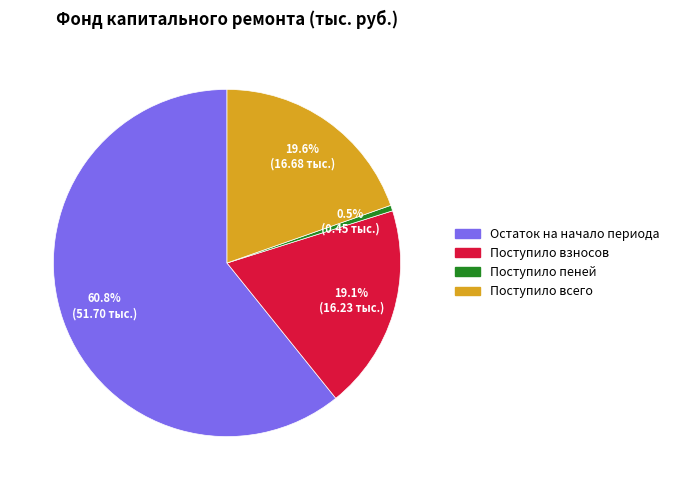

To the nearest percent, what is the difference between the largest and smallest slice percentages?

60%